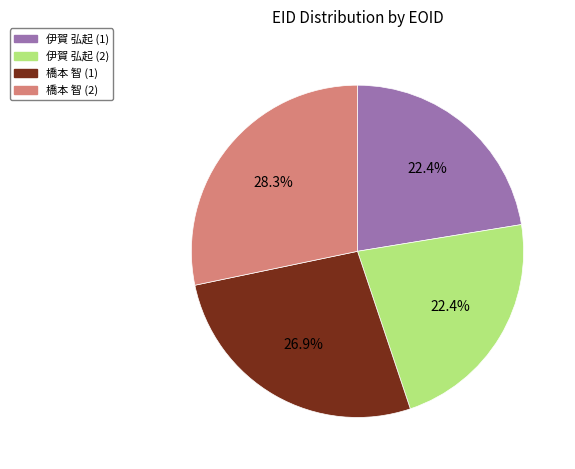

Combined, what portion of the pie is 橋本 智 (1) and 伊賀 弘起 (2)?

49.3%